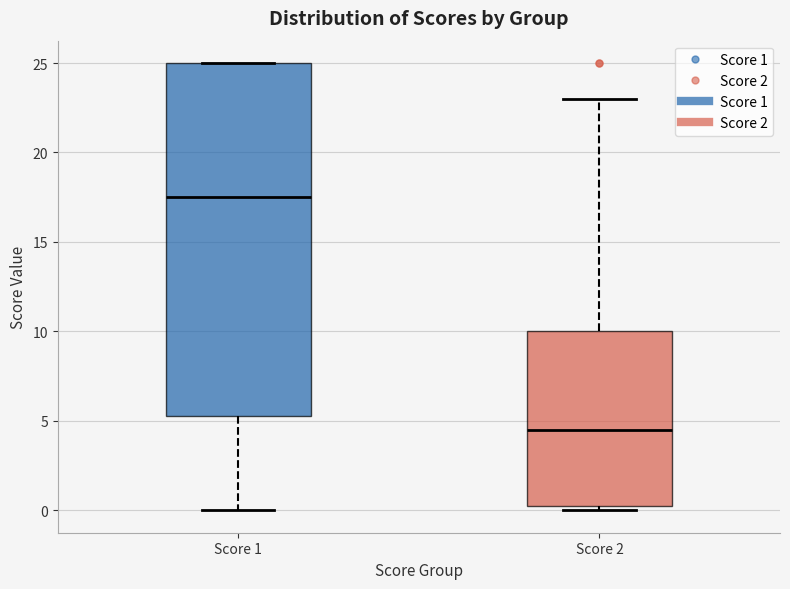

Which box has the highest median line?

Score 1